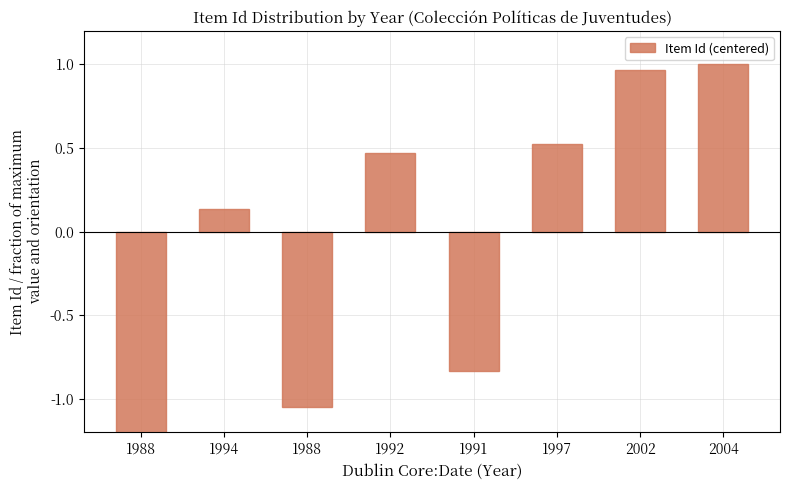

How many data points are above 0?

5